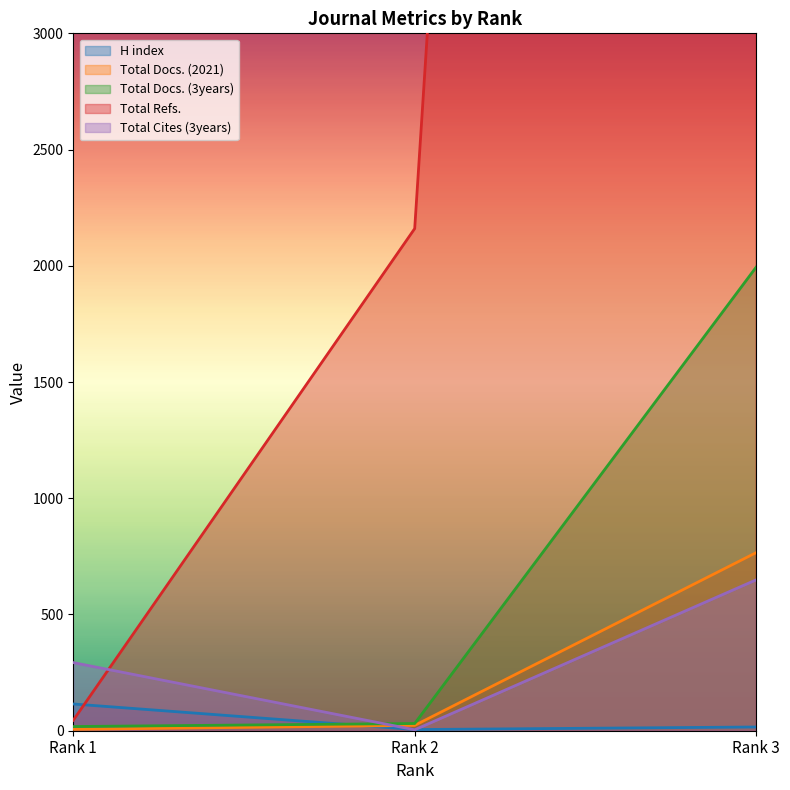

Does the chart have visible grid lines?

No